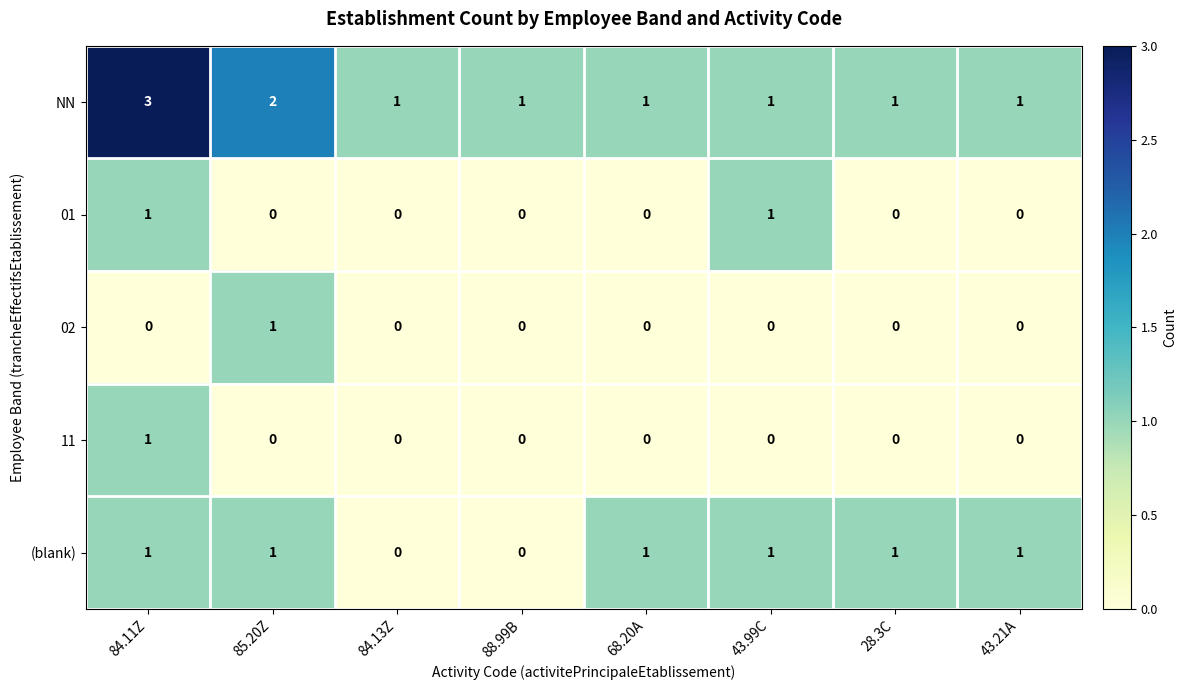

Which category has the highest value across all series?

84.11Z